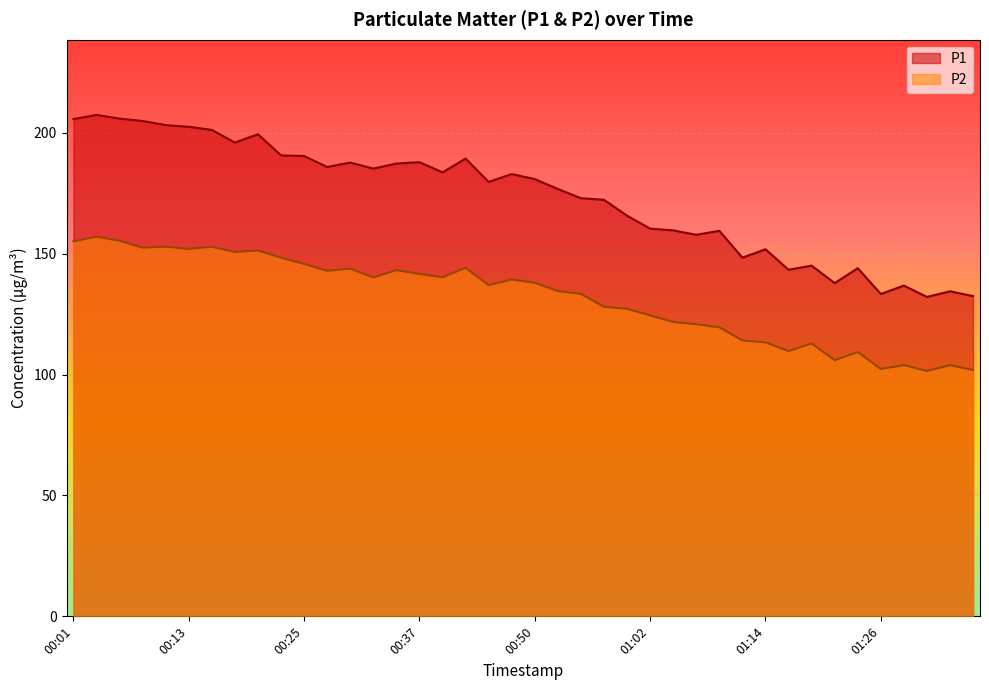

At 01:16, list the series in order from largest to smallest.

P1, P2